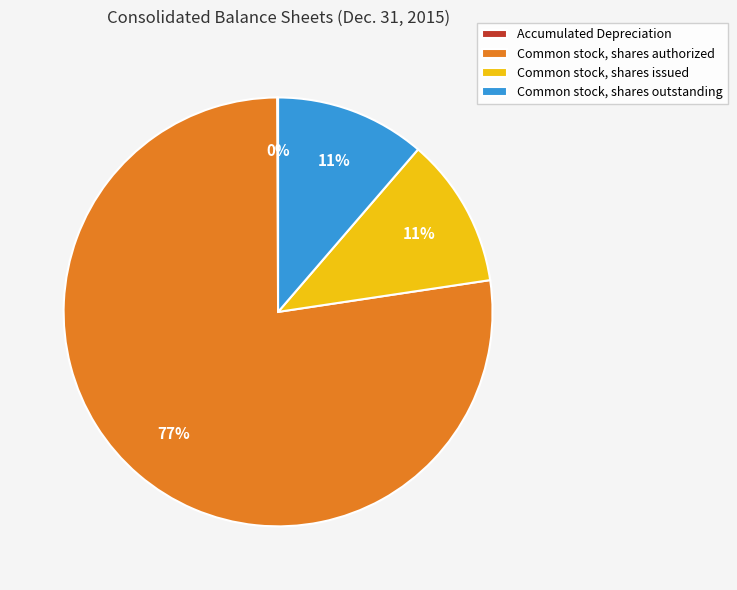

Which category has the biggest portion of the pie?

Common stock, shares authorized